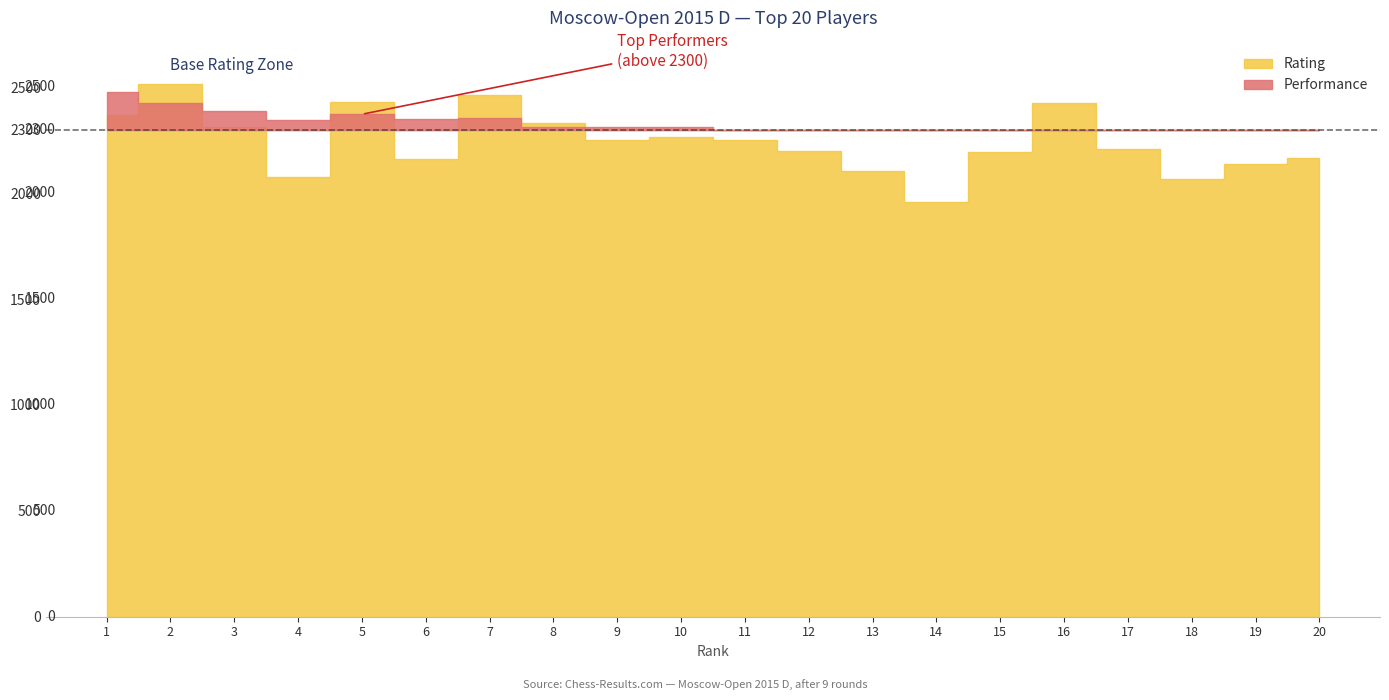

What are all the series names shown in the legend?

Rating, Performance